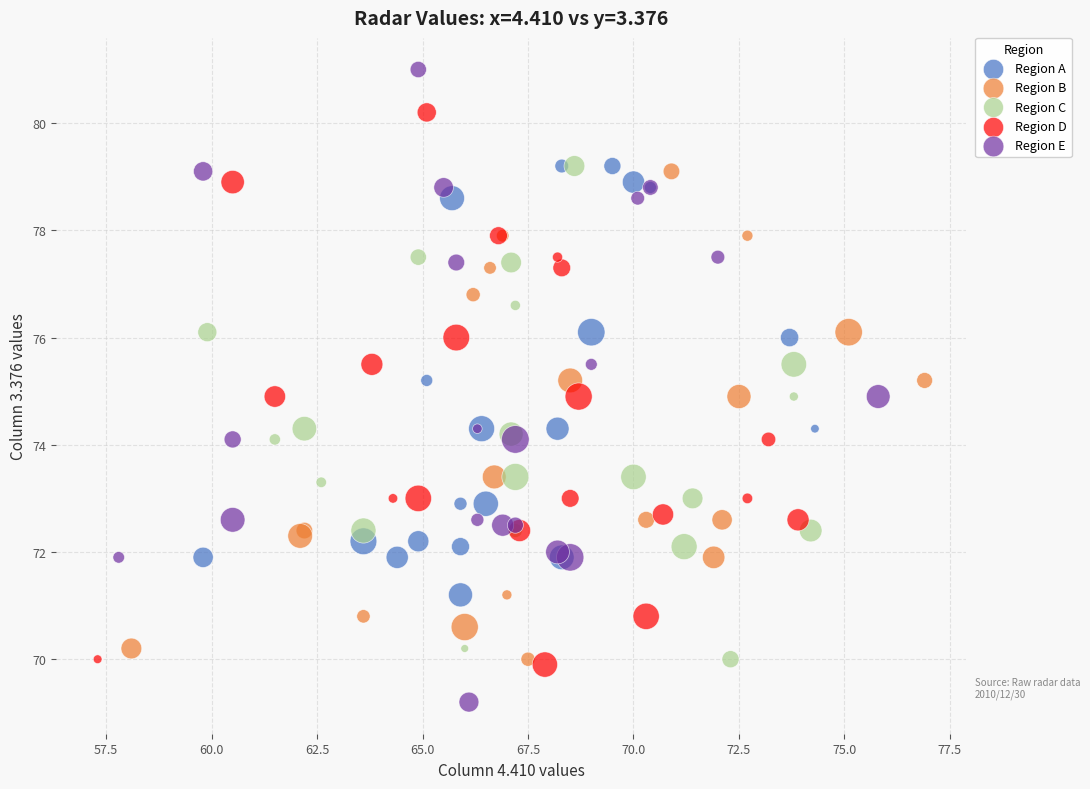

Which series reaches the maximum Y coordinate?

Region E